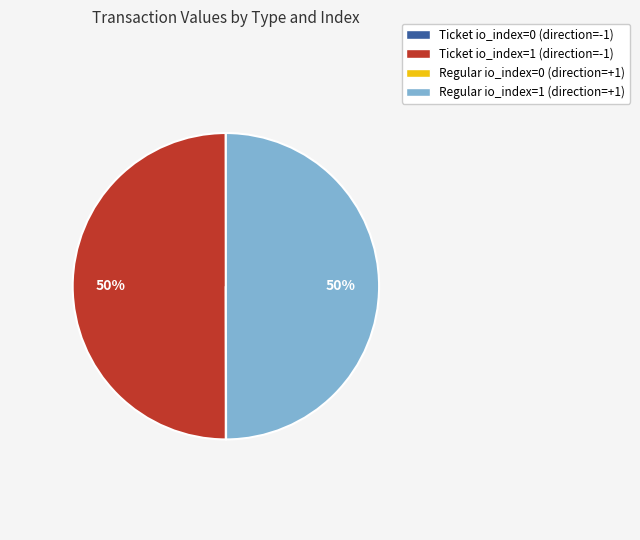

To the nearest percent, what portion does Regular io_index=1 (direction=+1) represent?

50%